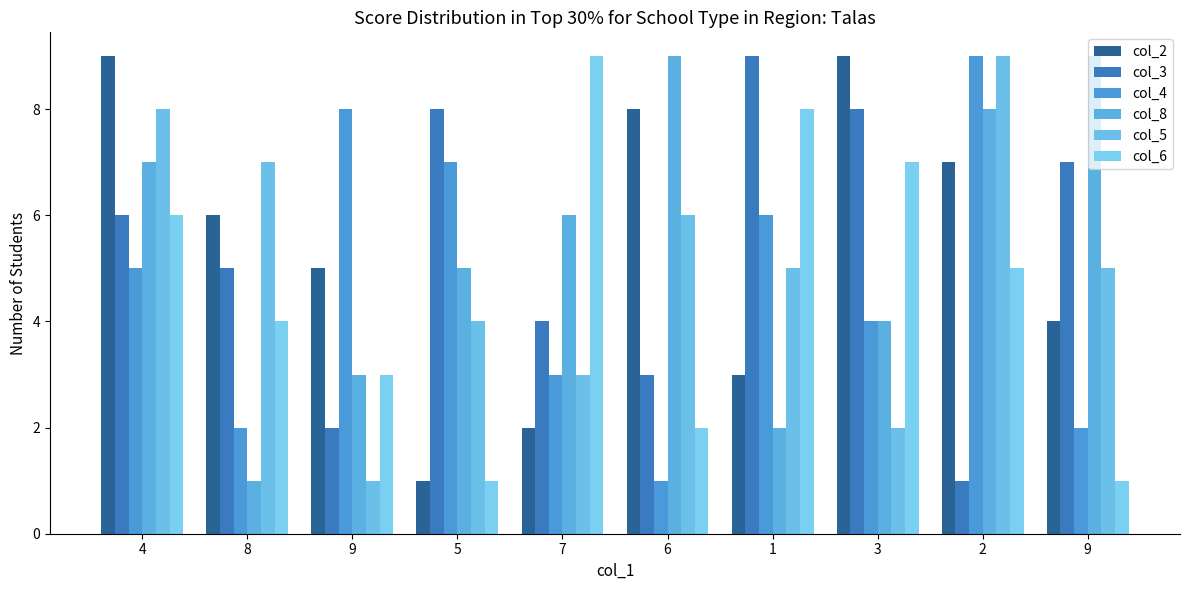

What is the label of the 6th bar from the right?

7